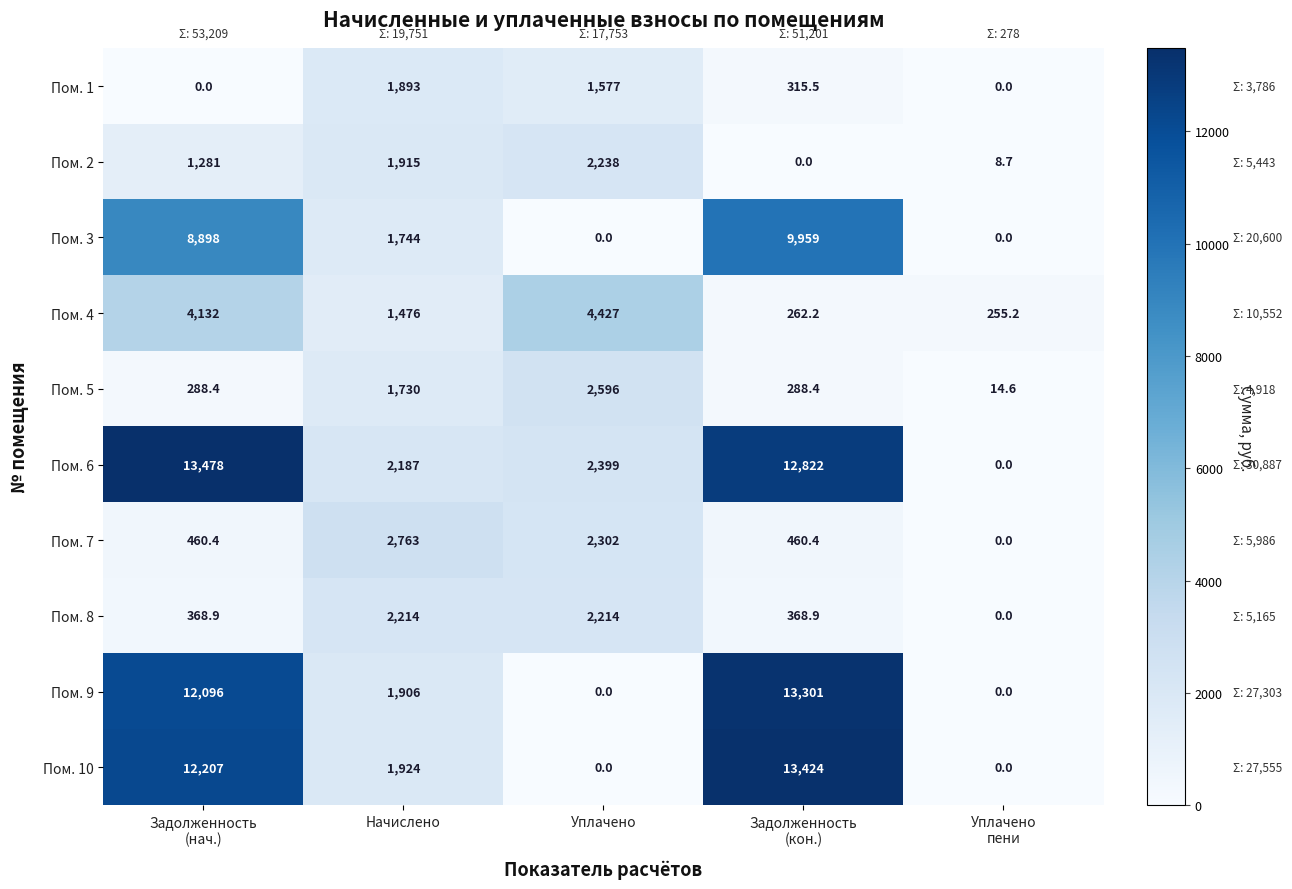

What is the difference between the highest and lowest values at Начислено?

1287.0